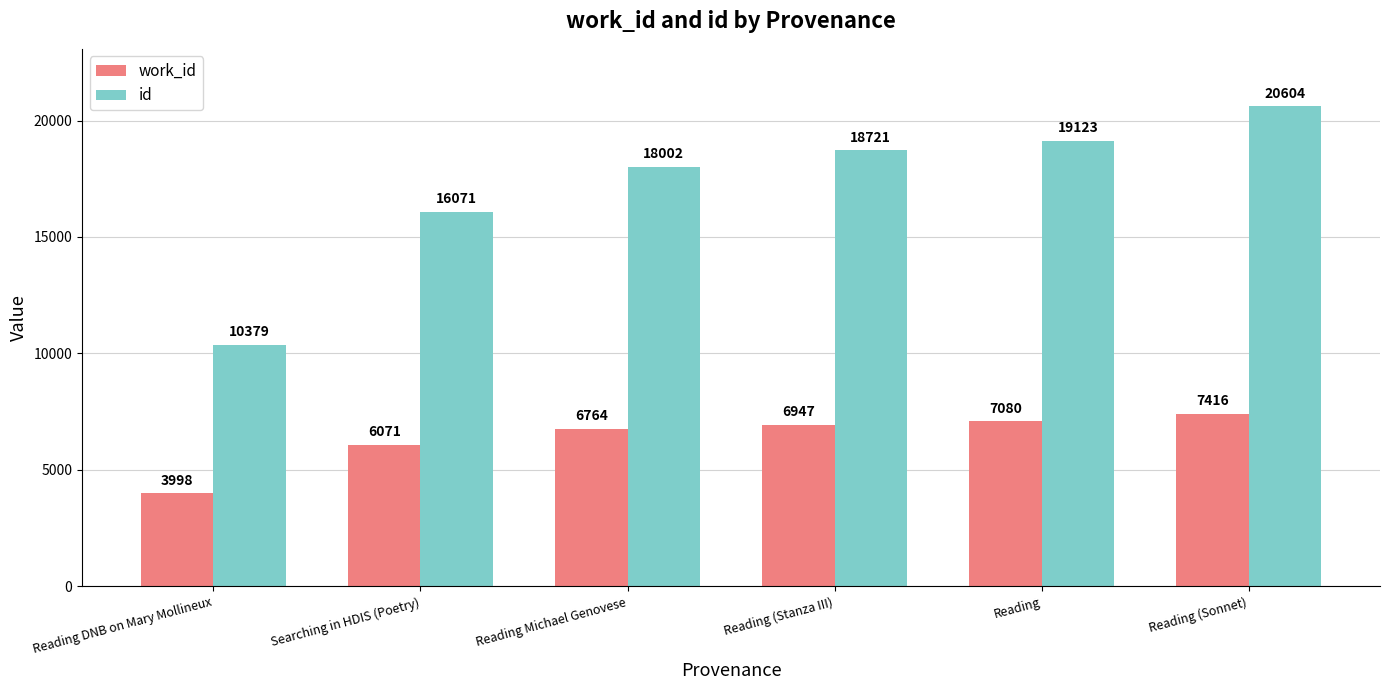

What is the label of the 4th bar from the left?

Reading (Stanza III)